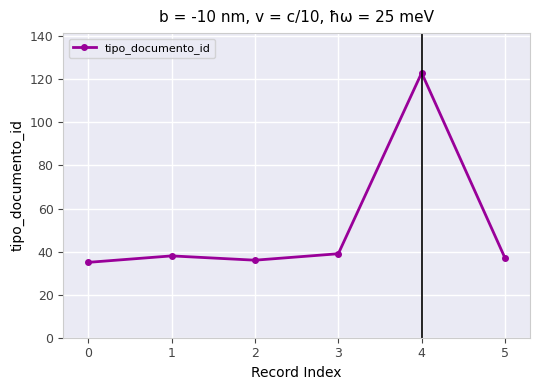

Reading left to right, what are all the values shown in this chart?

35	38	36	39	123	37